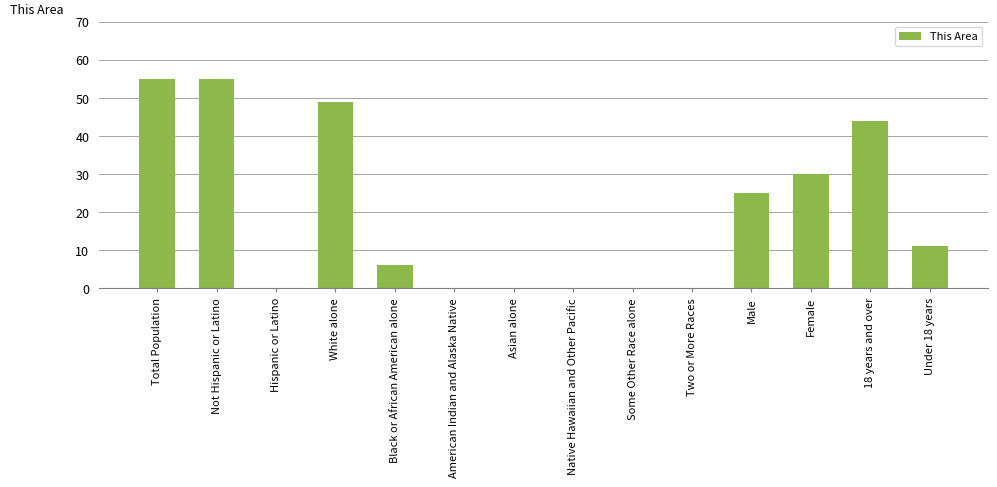

Read the value at Not Hispanic or Latino, to the nearest 5.

55